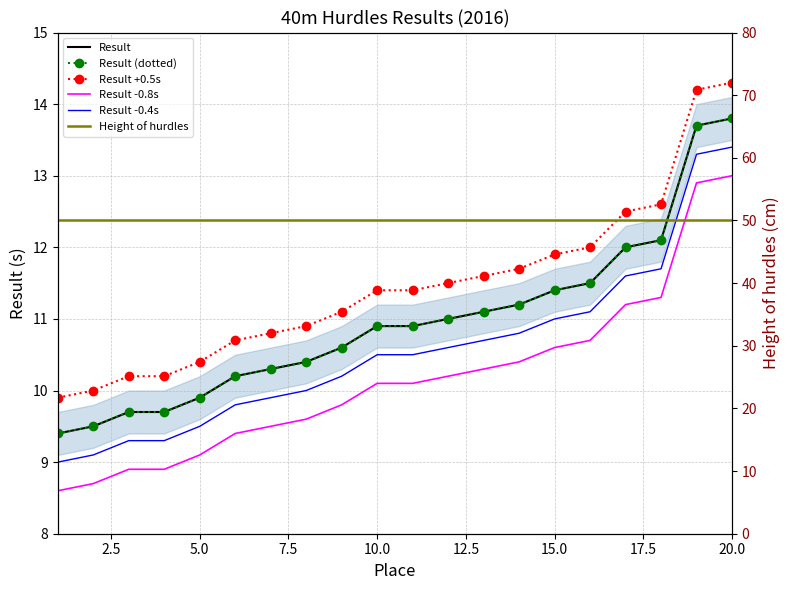

Where is Result -0.8s nearest to the value 10?

9